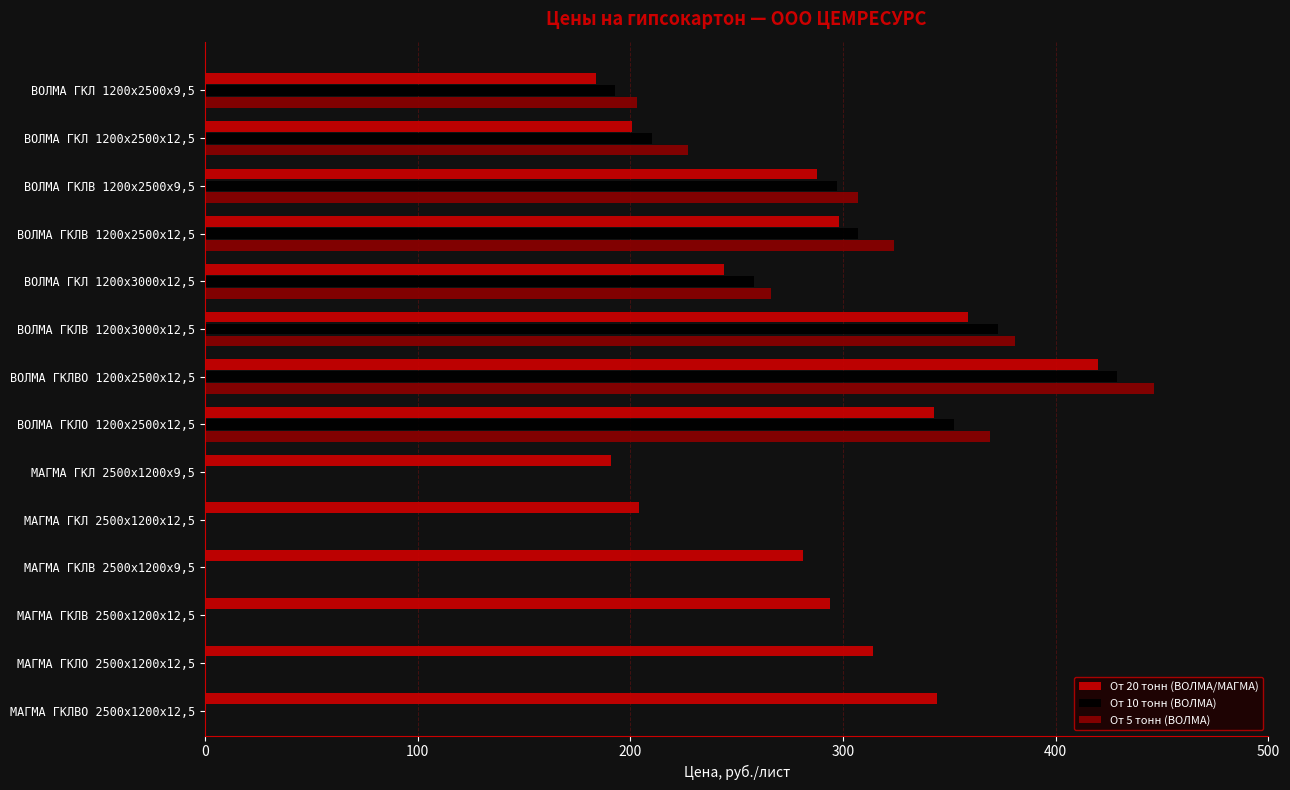

True or false: От 20 тонн (ВОЛМА/МАГМА) has a value of 121.0 at МАГМА ГКЛО 2500х1200х12,5.

False